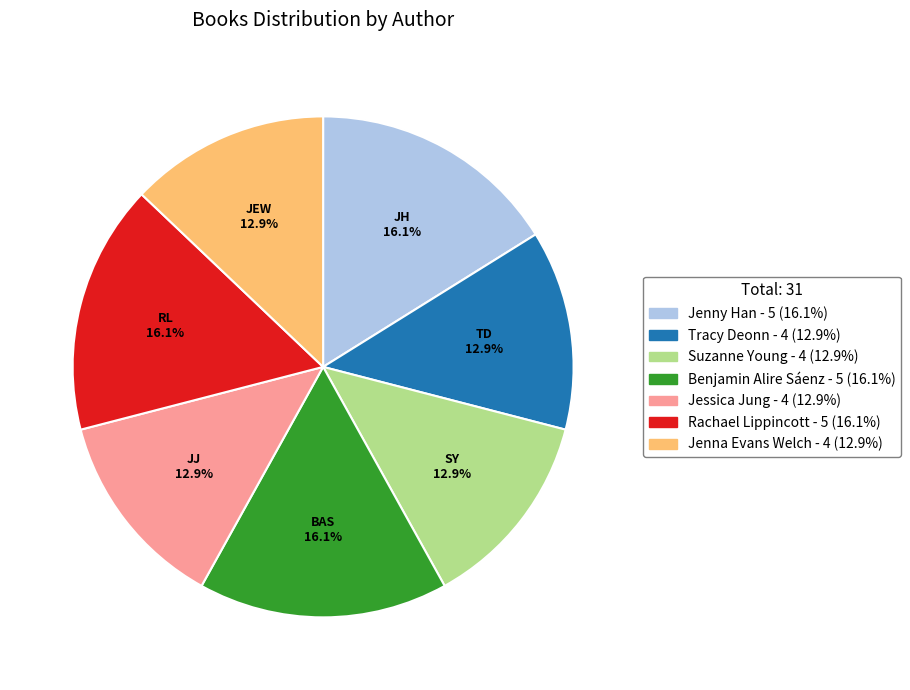

Does any single category account for the majority?

No